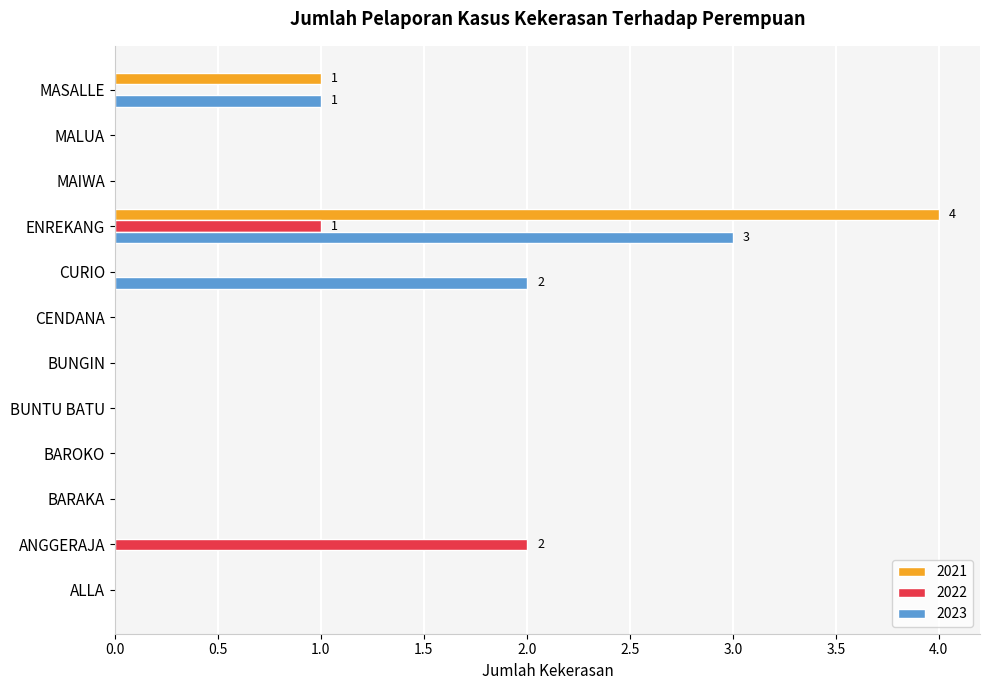

What is the sum of all 2022 values?

3